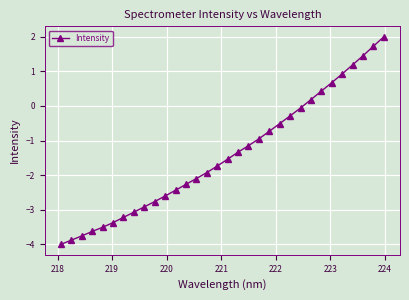

What is the greatest value displayed?

2.0